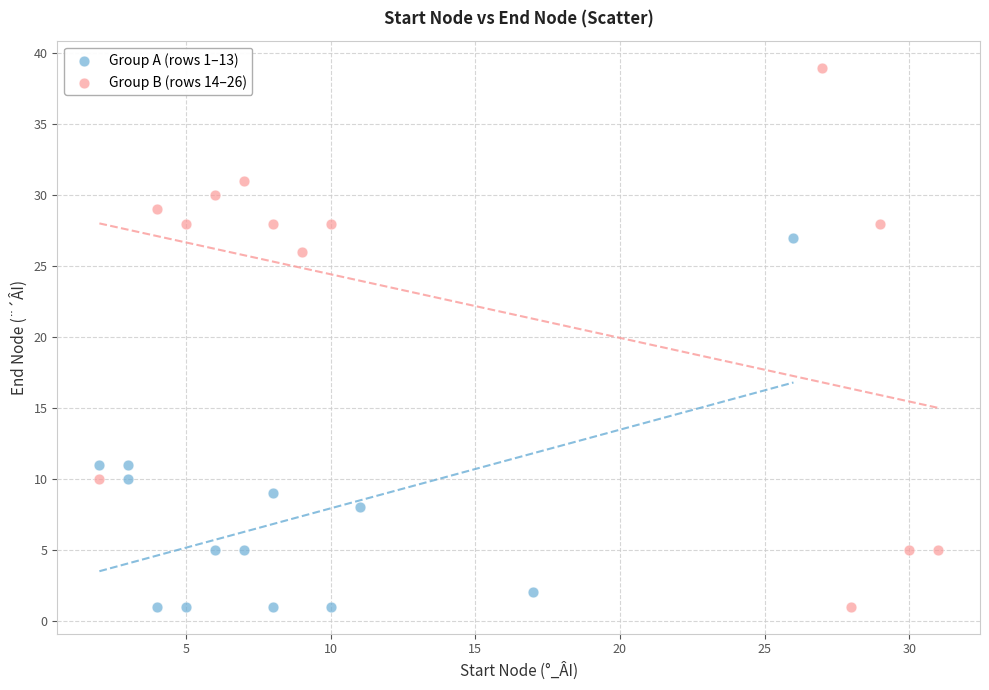

Which series reaches the maximum Y coordinate?

Group B (rows 14–26)